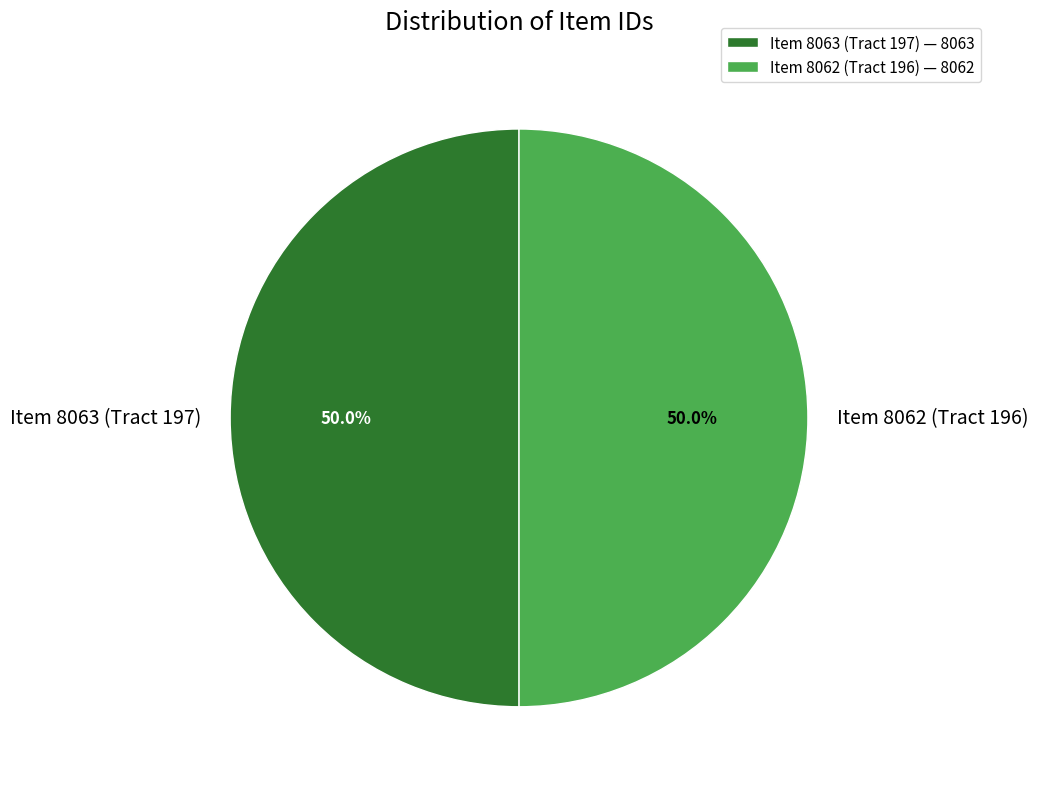

How much of the chart is everything except Item 8062 (Tract 196)?

50.0%